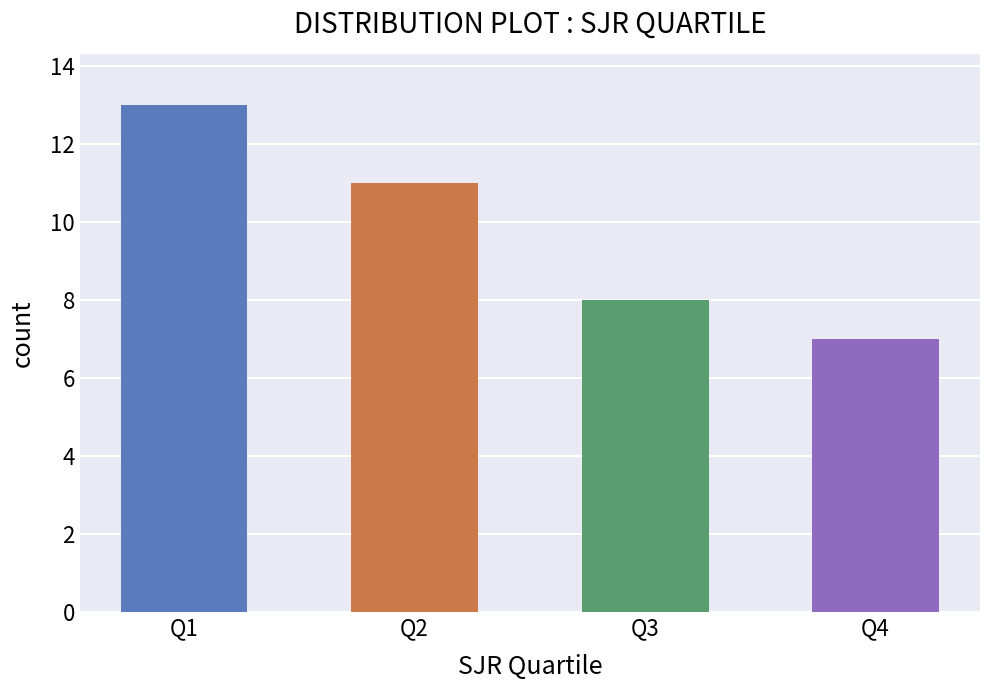

What is the average value?

10